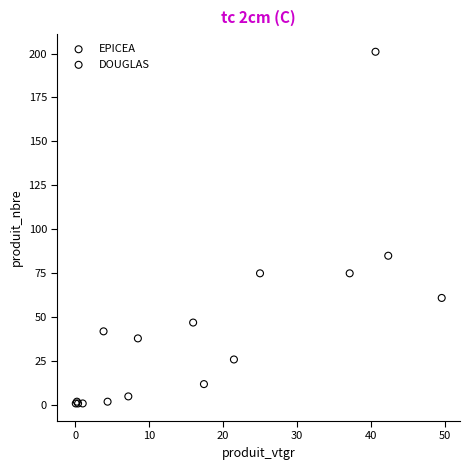

Which series contains the highest Y value?

EPICEA